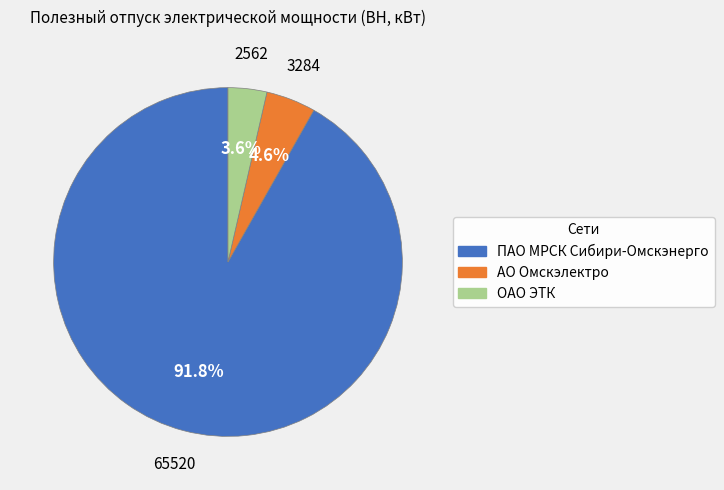

How many segments does this pie chart have?

3